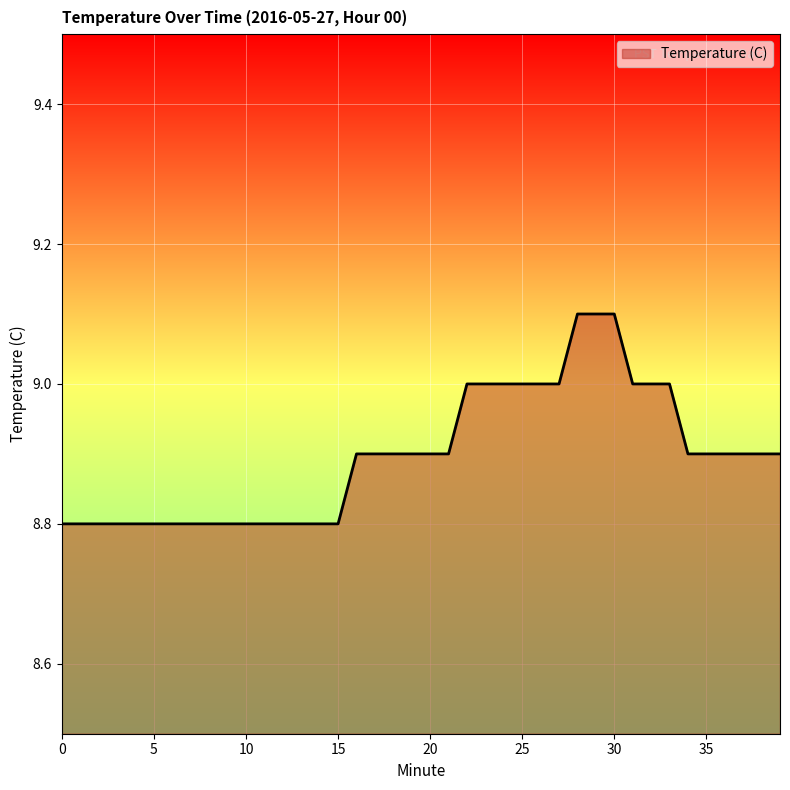

What is the smallest value displayed?

8.8